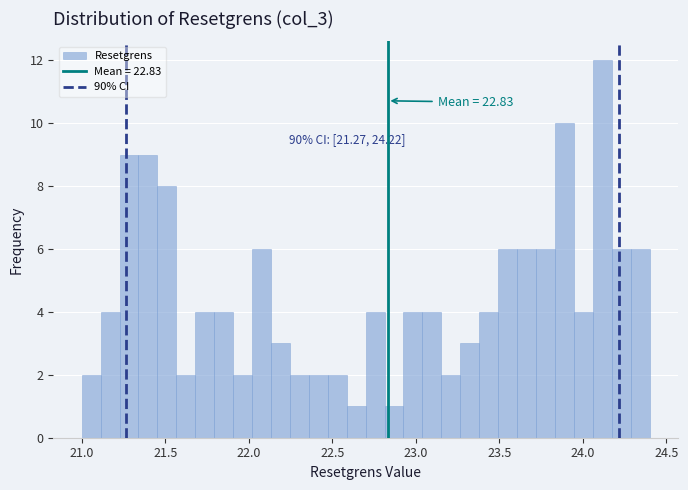

Around what value on the x-axis is the tallest bar? Give the approximate position of its centre, as read against the axis.

24.10